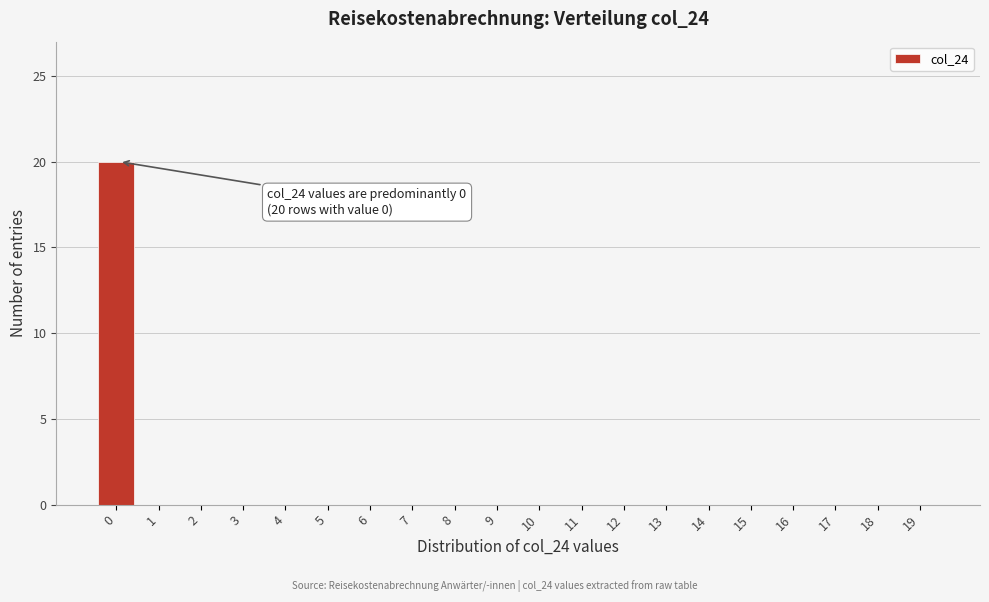

Reading right to left, list all the values displayed in this chart.

19=0	18=0	17=0	16=0	15=0	14=0	13=0	12=0	11=0	10=0	9=0	8=0	7=0	6=0	5=0	4=0	3=0	2=0	1=0	0=20